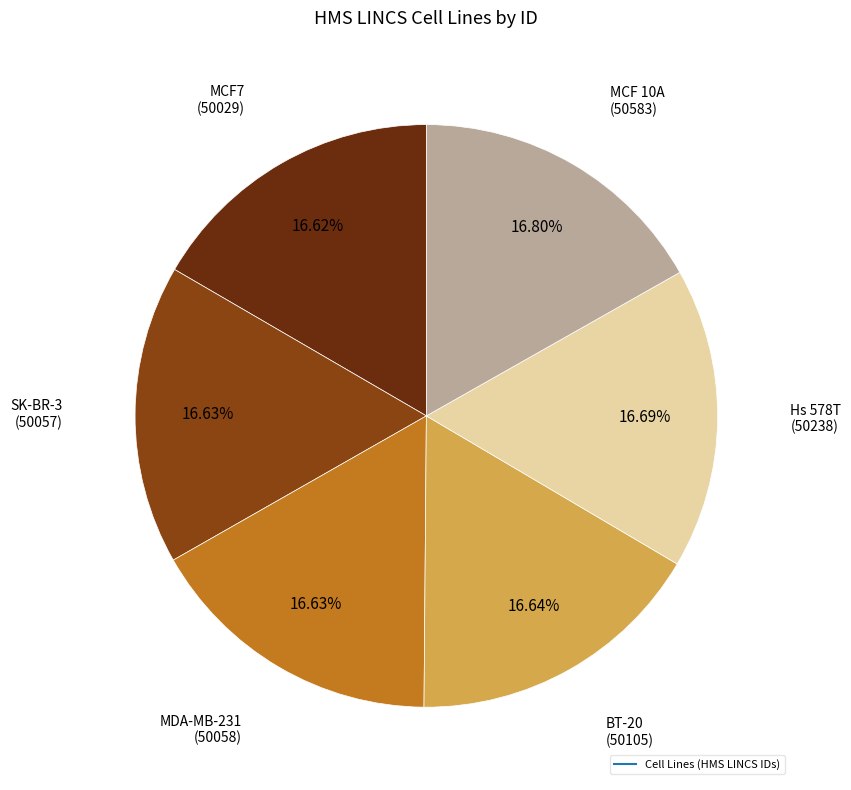

Is there a majority slice in this chart?

No